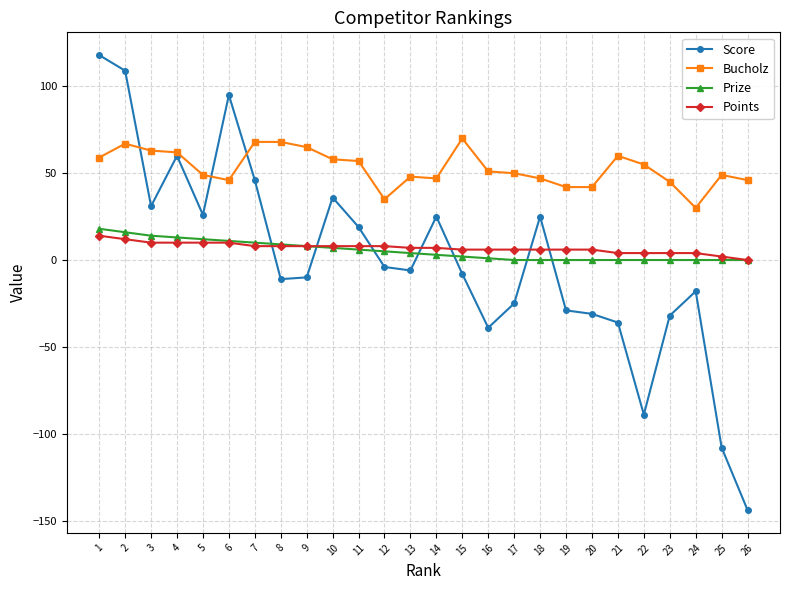

What is the spread (max minus min) of values at 13?

54